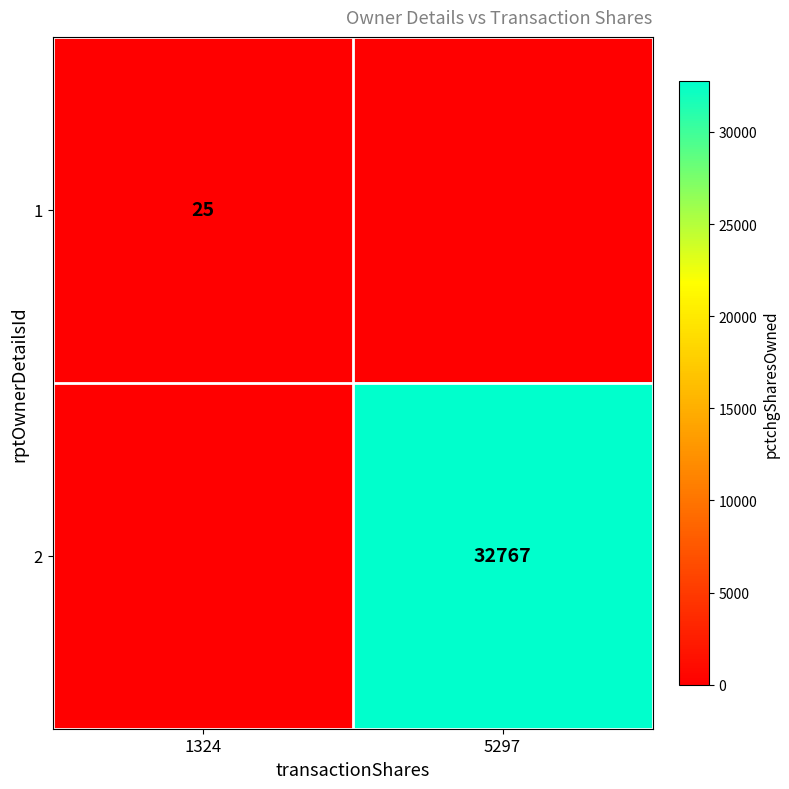

How many series are shown in this chart?

2